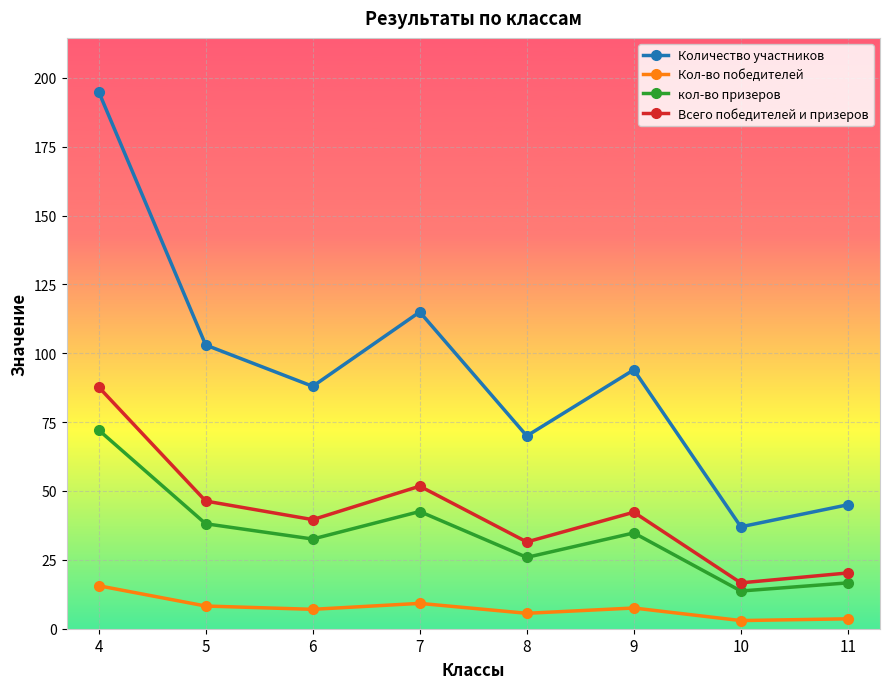

Which series has the largest range (max minus min)?

Количество участников